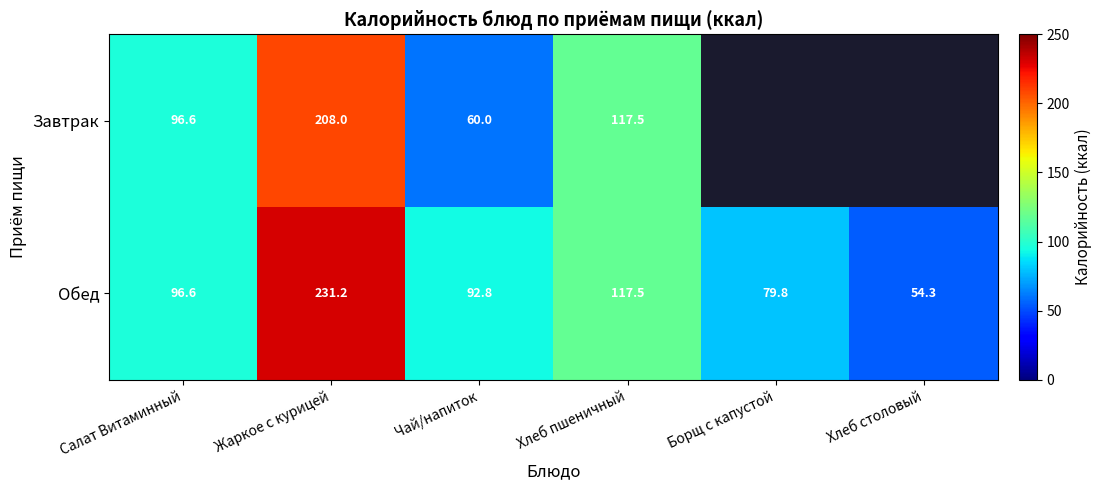

The Обед series shows 96.6 at Салат Витаминный. True or false?

True